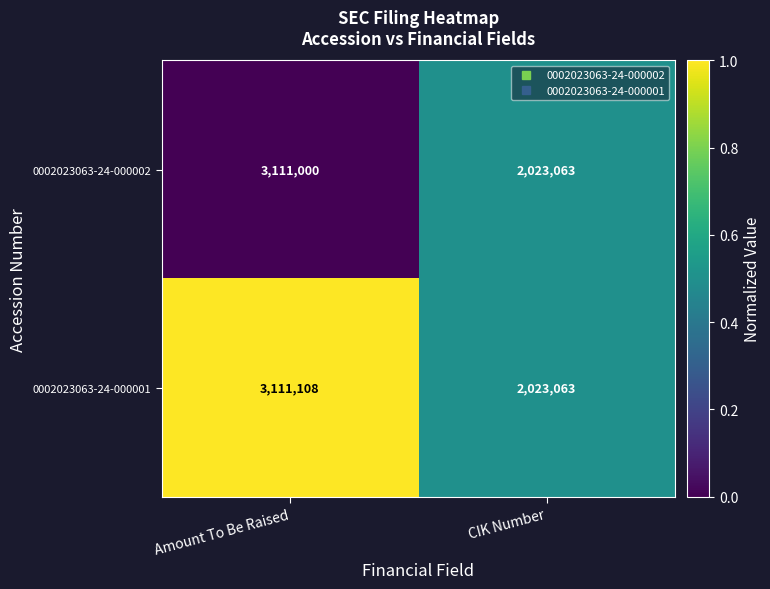

Reading right to left, transcribe all the data shown in this chart.

0002023063-24-000002: CIK Number=2023063	Amount To Be Raised=3111000
0002023063-24-000001: CIK Number=2023063	Amount To Be Raised=3111108